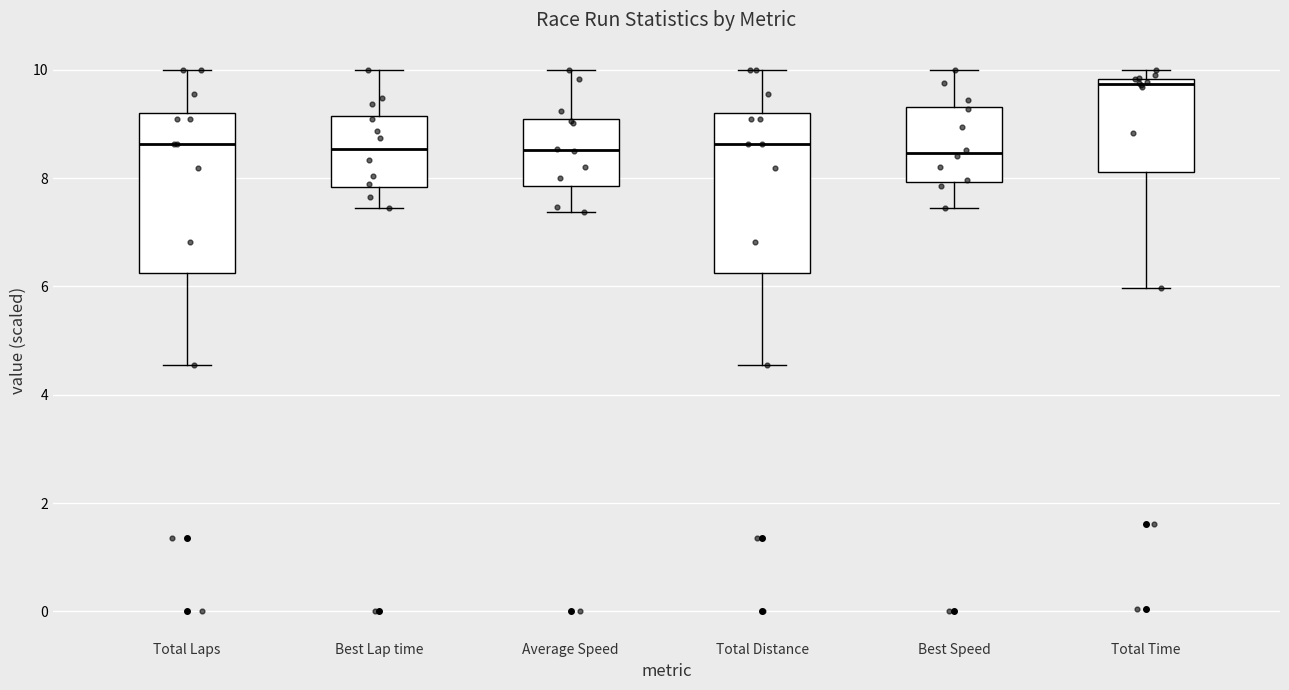

Where does the lower whisker of the box for Best Speed end on the y-axis? The values are not printed on the chart, so give them approximately, as read against the axis.

7.4